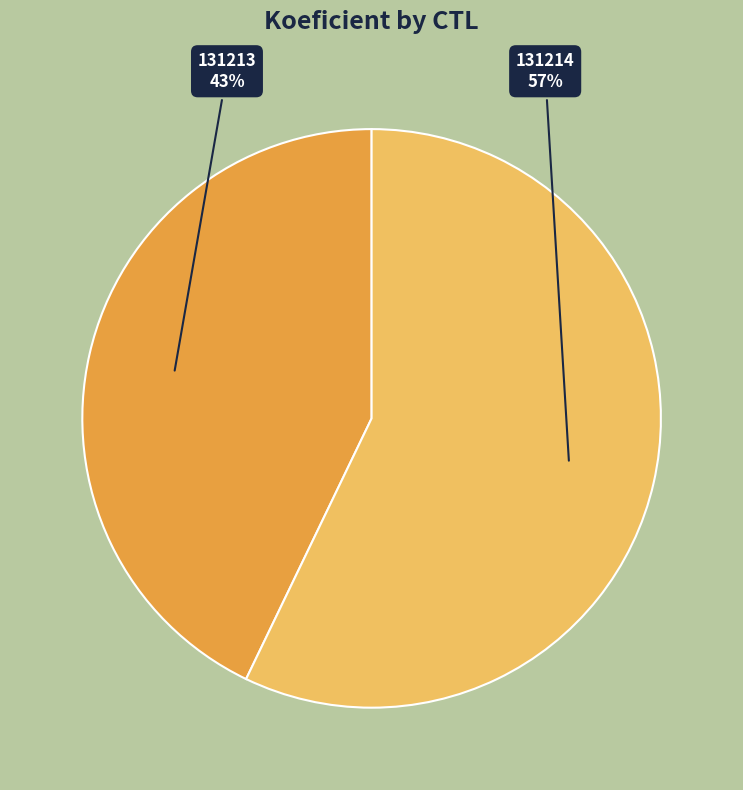

To the nearest percent, what percentage of the pie is 131214?

57%